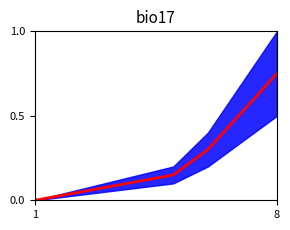

Count the number of values greater than 0.

5